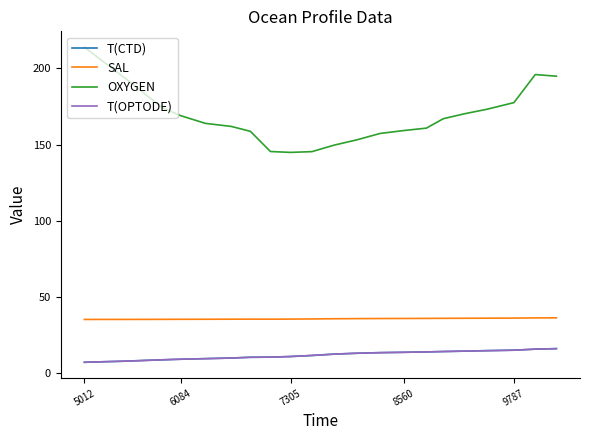

What is the lowest value of the T(OPTODE) series?

6.9